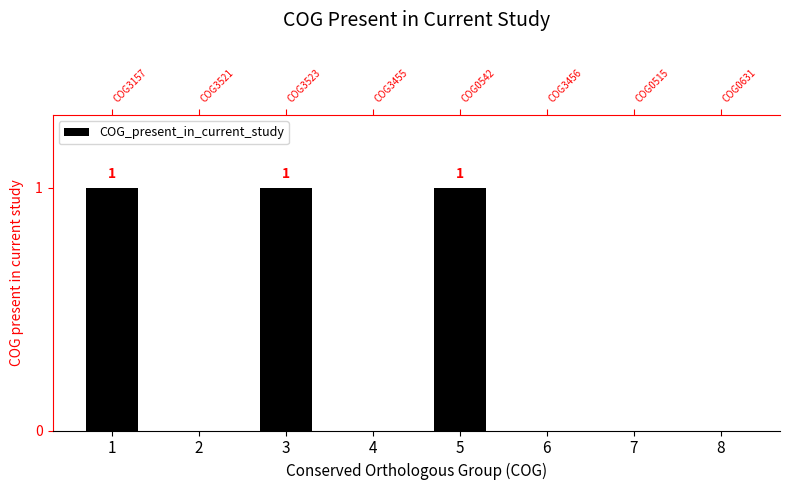

Reading left to right, extract all data points from this chart.

1	0	1	0	1	0	0	0